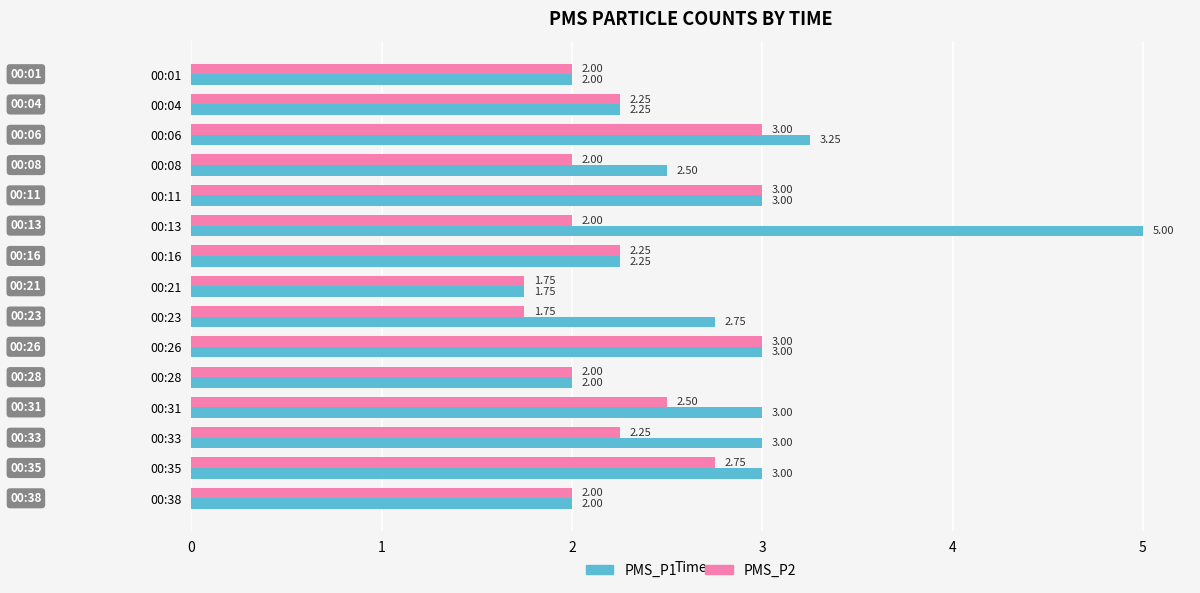

Rank the series by their maximum value, from highest to lowest.

PMS_P1, PMS_P2